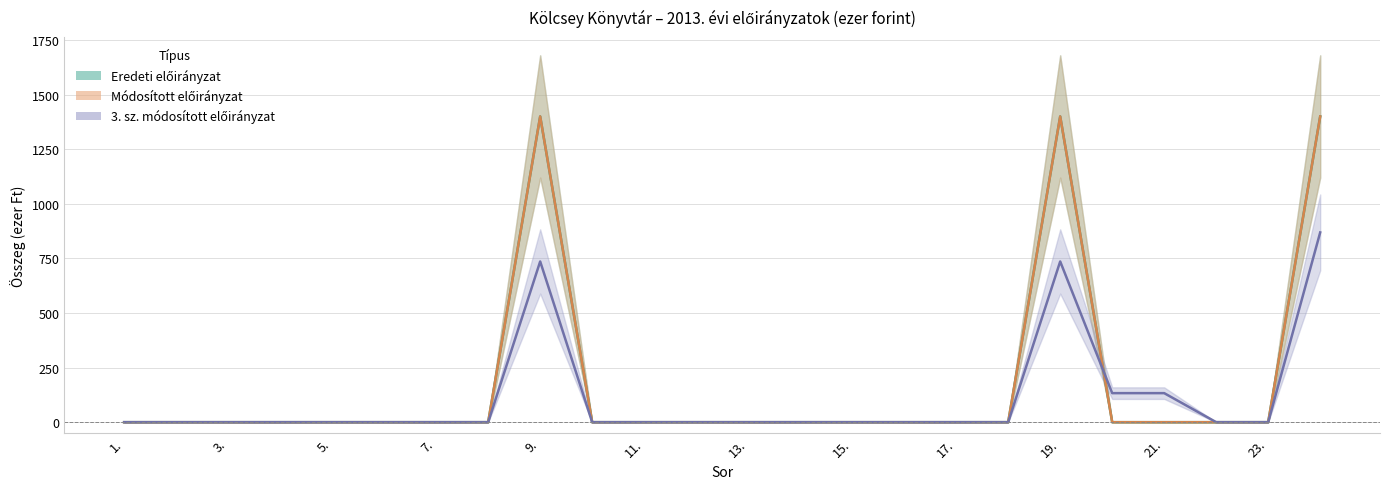

After their last crossing, which series has the higher values: 3. sz. módosított előirányzat or Módosított előirányzat?

3. sz. módosított előirányzat